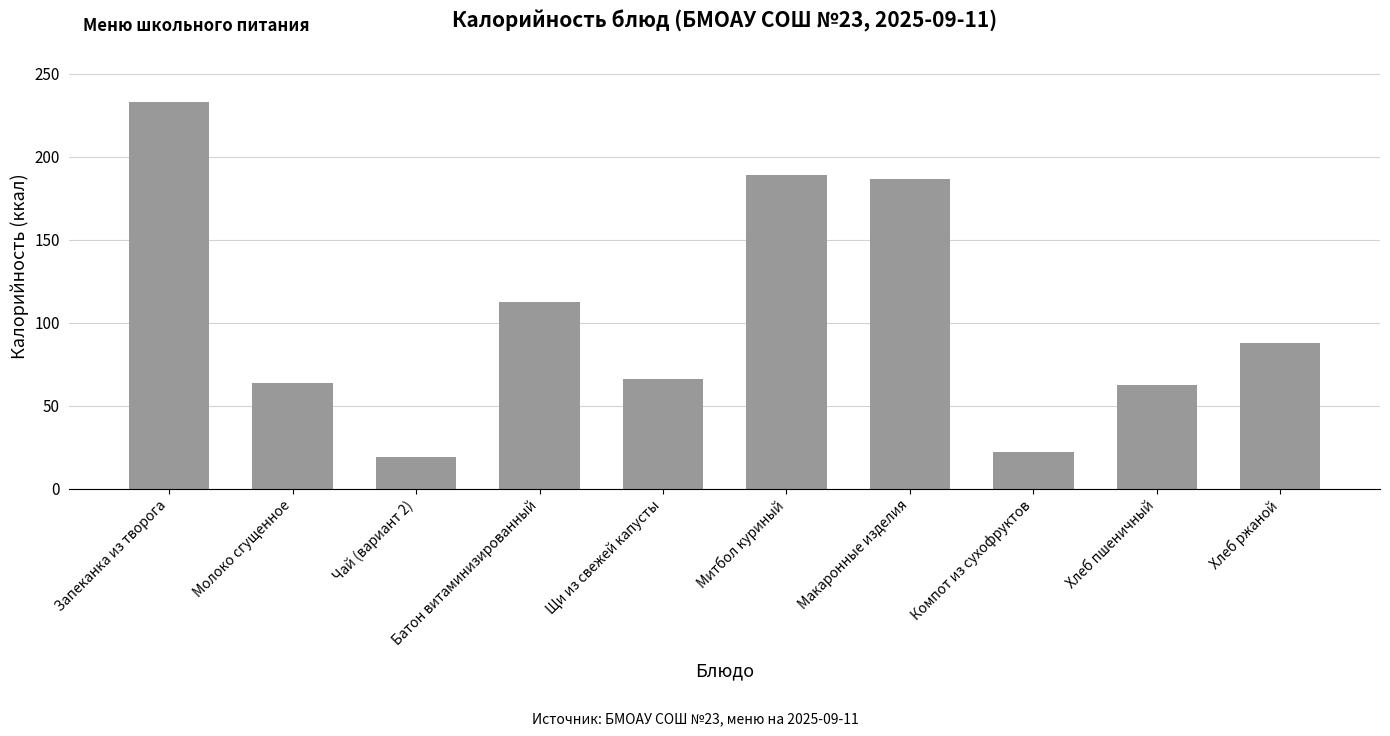

Reading right to left, extract all data points from this chart.

Хлеб ржаной=87.6	Хлеб пшеничный=62.3	Компот из сухофруктов=21.8	Макаронные изделия=186.8	Митбол куриный=188.9	Щи из свежей капусты=66.3	Батон витаминизированный=112.7	Чай (вариант 2)=19.2	Молоко сгущенное=63.5	Запеканка из творога=232.9